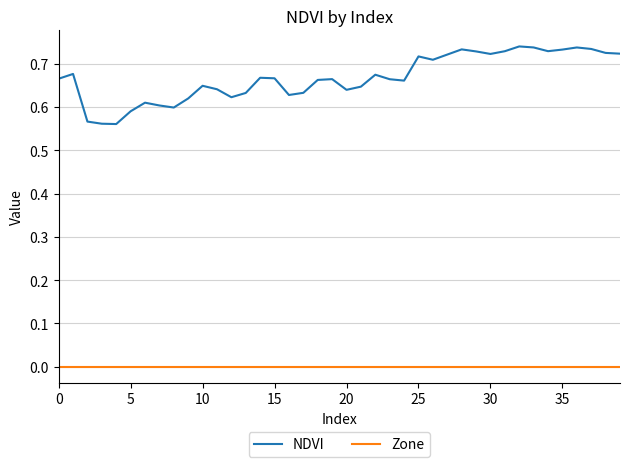

Which series has the largest total across all categories?

NDVI